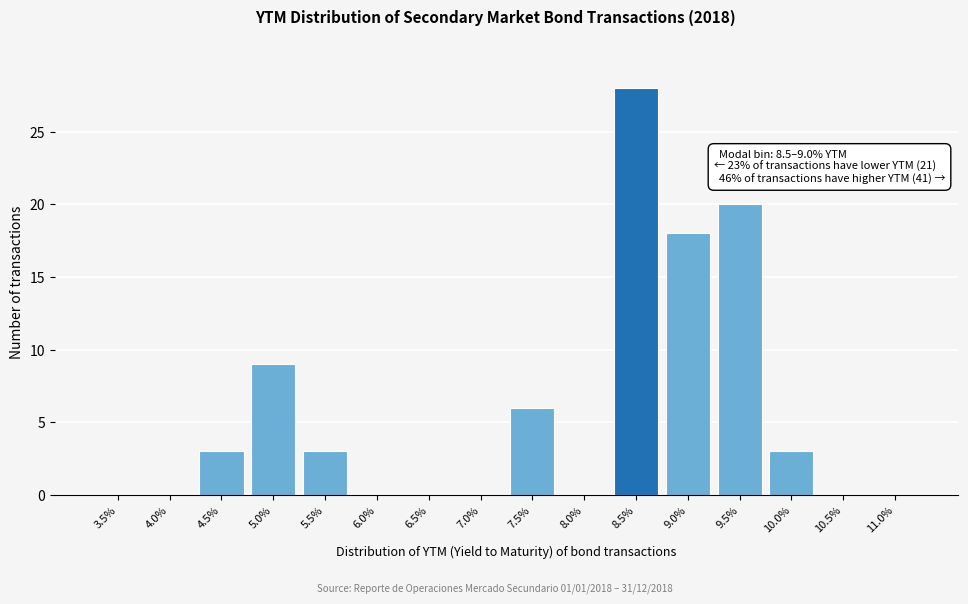

Reading right to left, extract all data points from this chart.

11.0%=0	10.5%=0	10.0%=3	9.5%=20	9.0%=18	8.5%=28	8.0%=0	7.5%=6	7.0%=0	6.5%=0	6.0%=0	5.5%=3	5.0%=9	4.5%=3	4.0%=0	3.5%=0